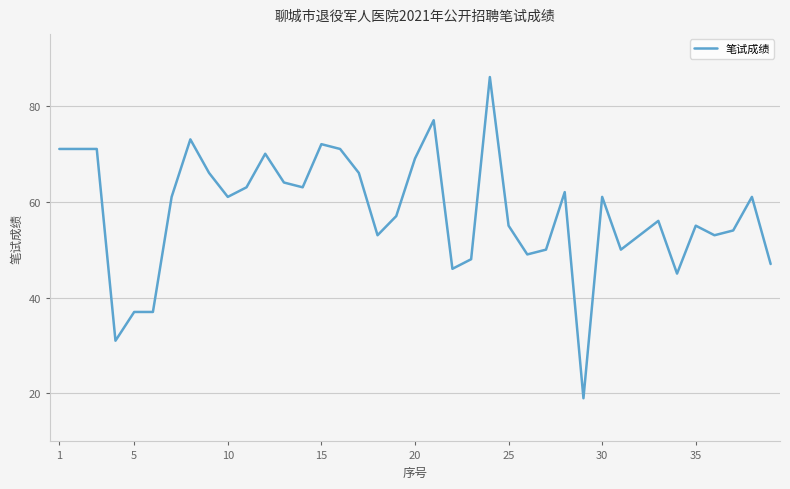

What is the greatest value displayed?

86